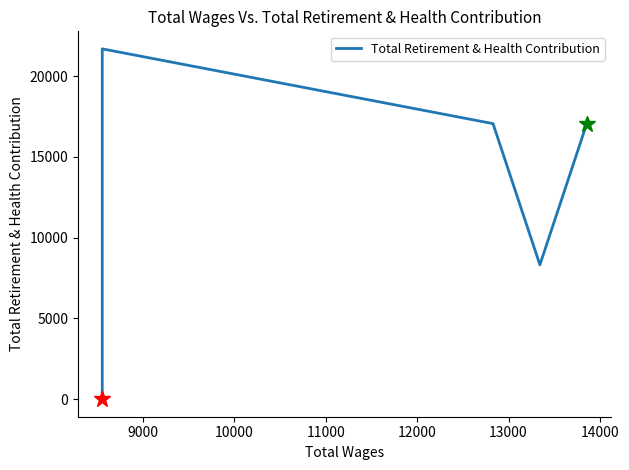

True or false: there are more than 2 points higher than both neighbors.

False